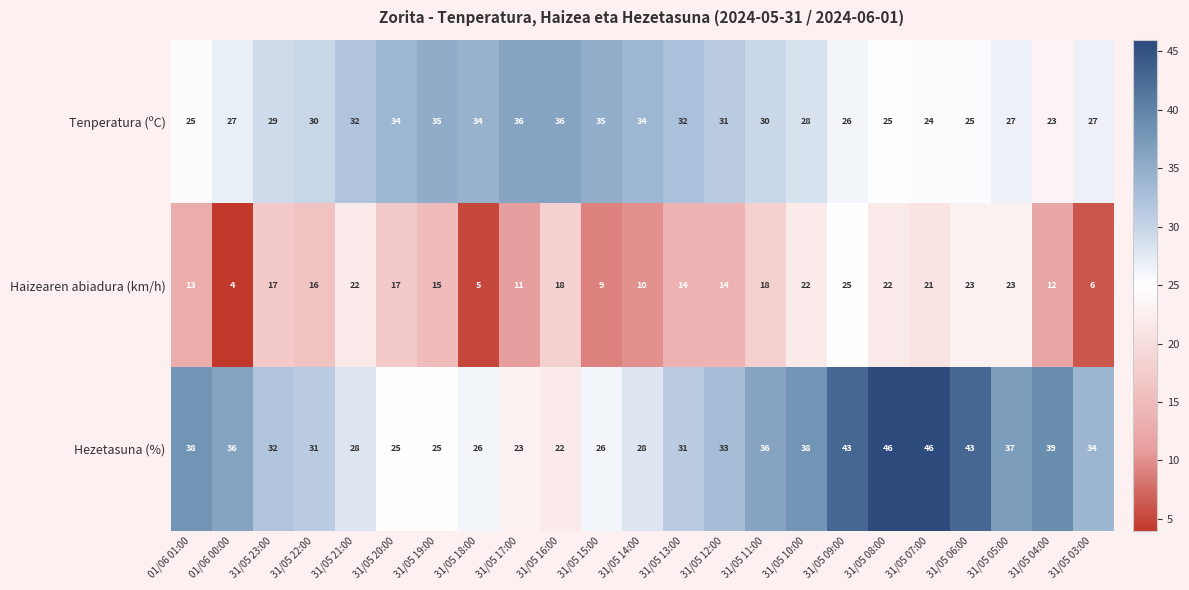

Which series has the largest range (max minus min)?

Hezetasuna (%)